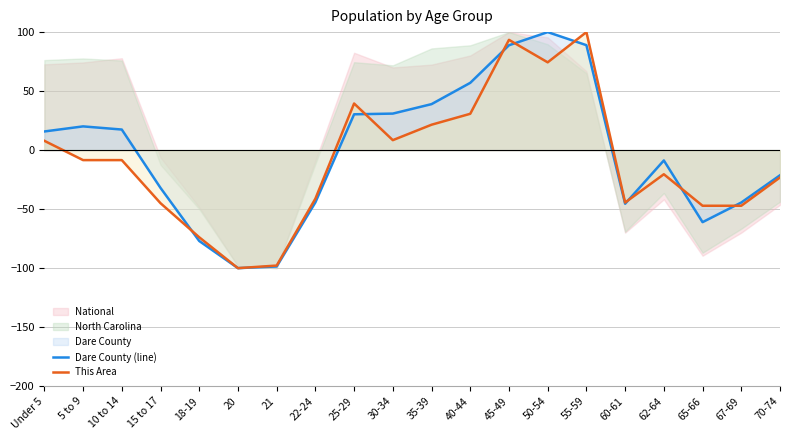

What position from the left is 65-66?

18